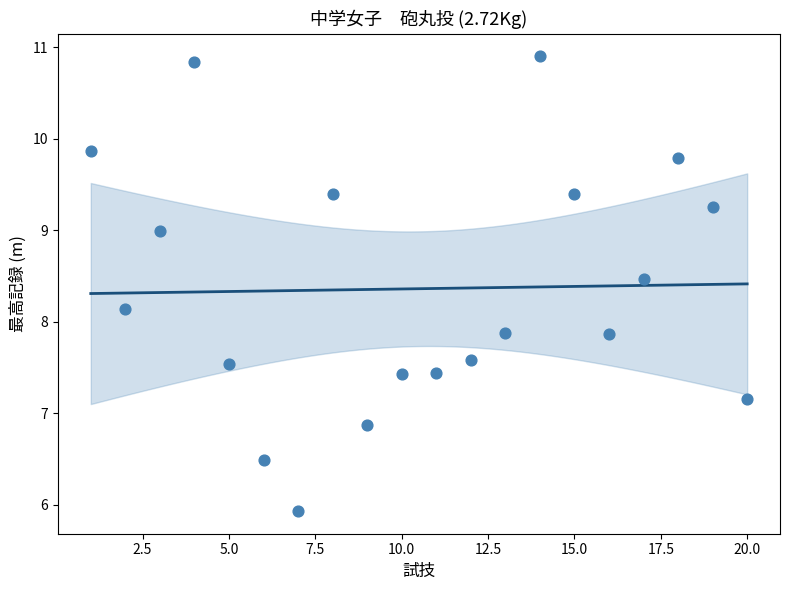

What is the range of Y values (max minus min)?

5.0